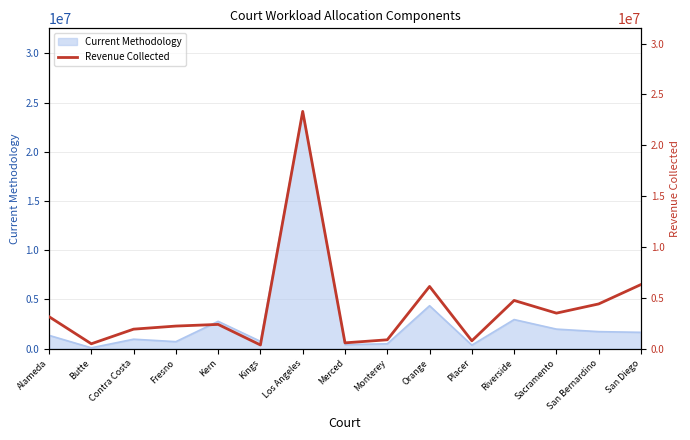

Which has a higher value, Los Angeles or Merced?

Los Angeles